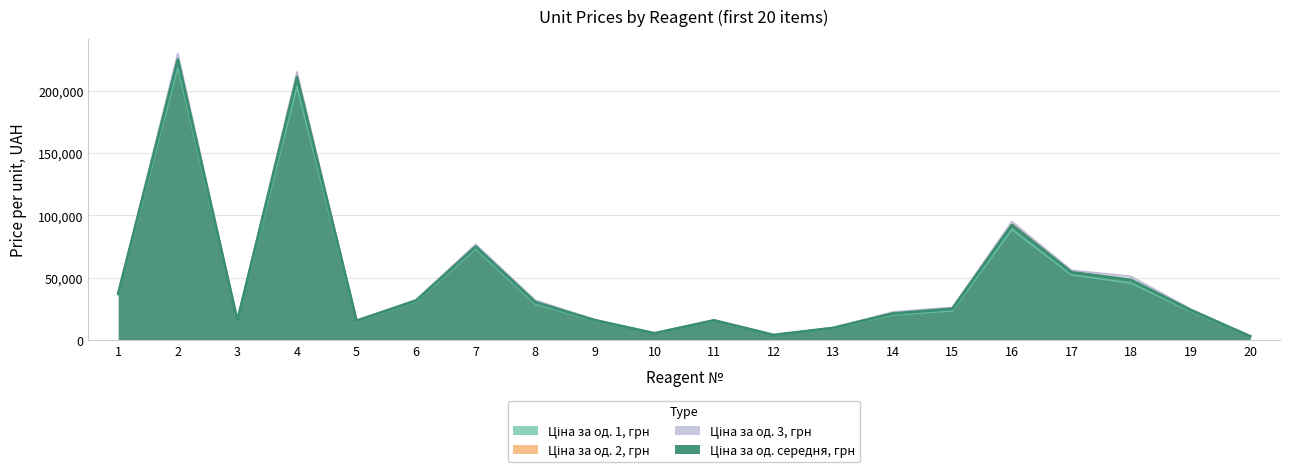

At which category is the sum across all series the highest?

2